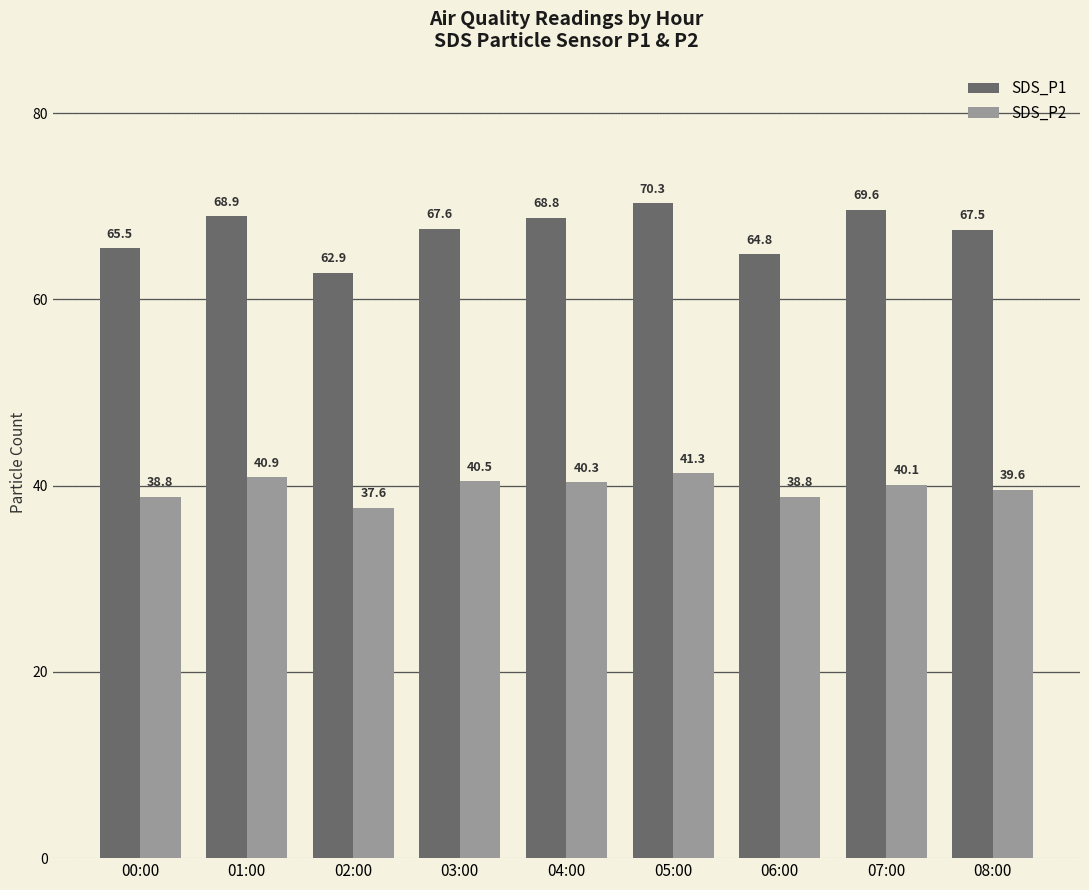

What is the label of the 4th bar from the right?

05:00